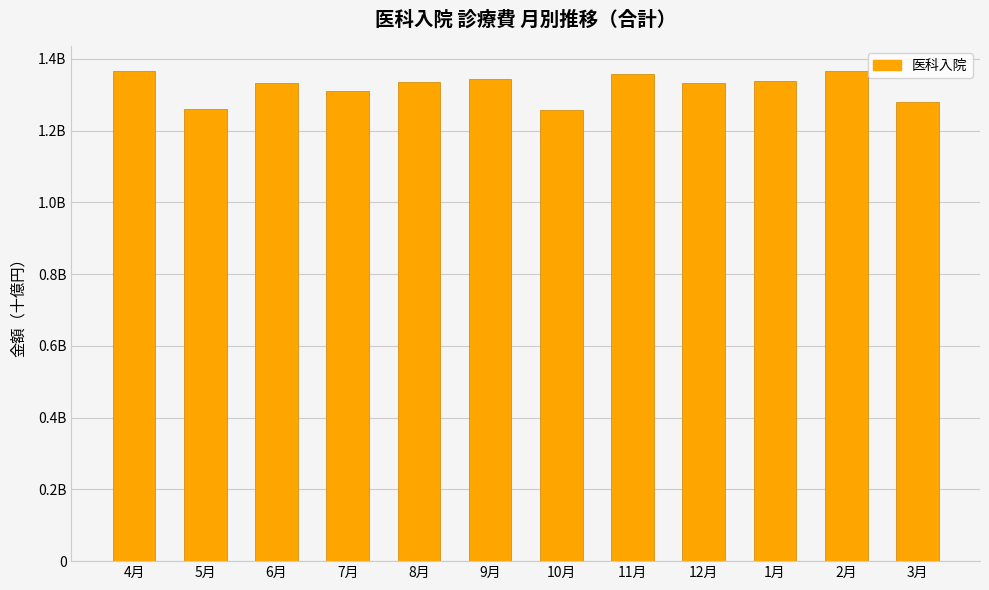

What is the value of the 4th bar from the left?

1.3